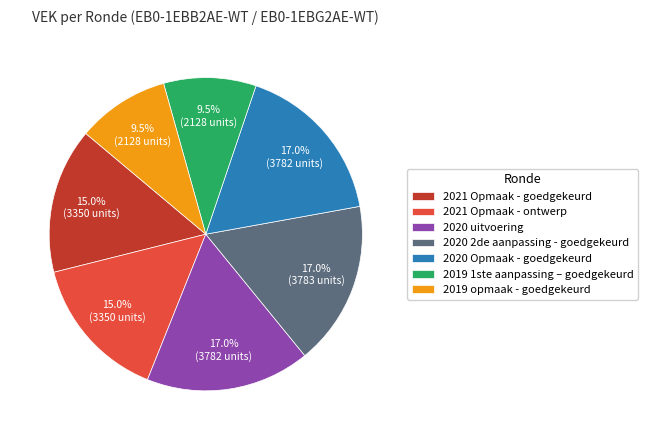

To the nearest percent, what portion does 2020 uitvoering represent?

17%